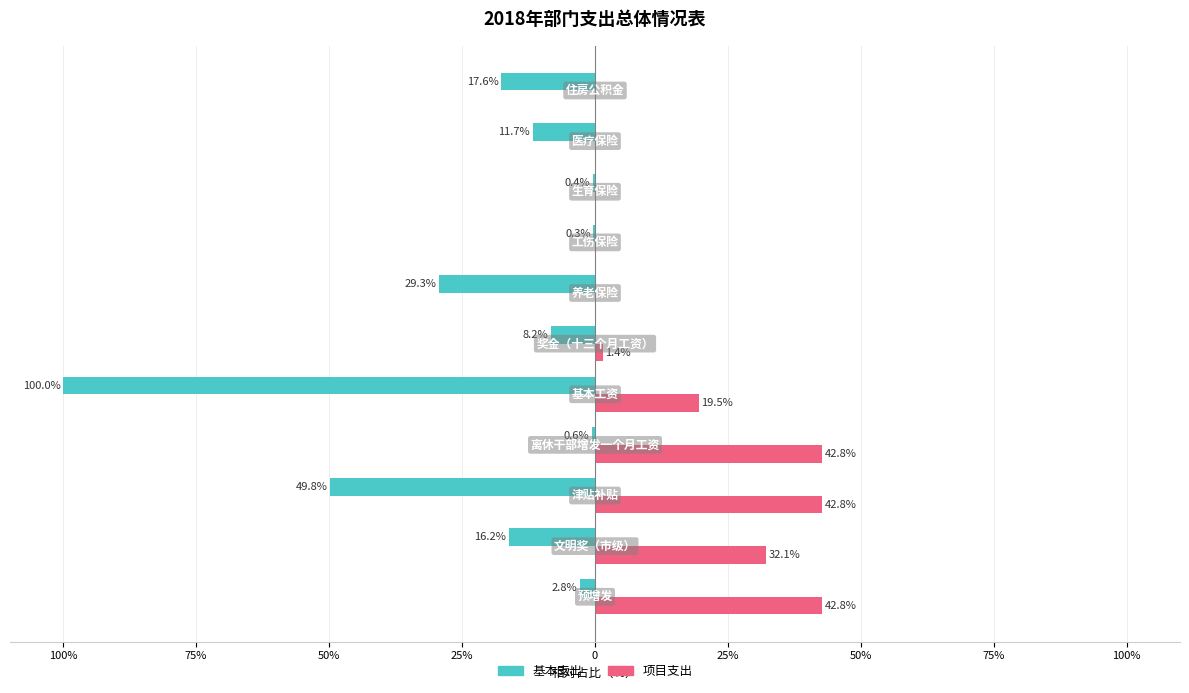

Reading left to right, what are all the values shown in this chart?

基本支出: -2.8	-16.2	-49.8	-0.6	-100.0	-8.2	-29.3	-0.3	-0.4	-11.7	-17.6
项目支出: 42.8	32.1	42.8	42.8	19.5	1.4	0.0	0.0	0.0	0.0	0.0